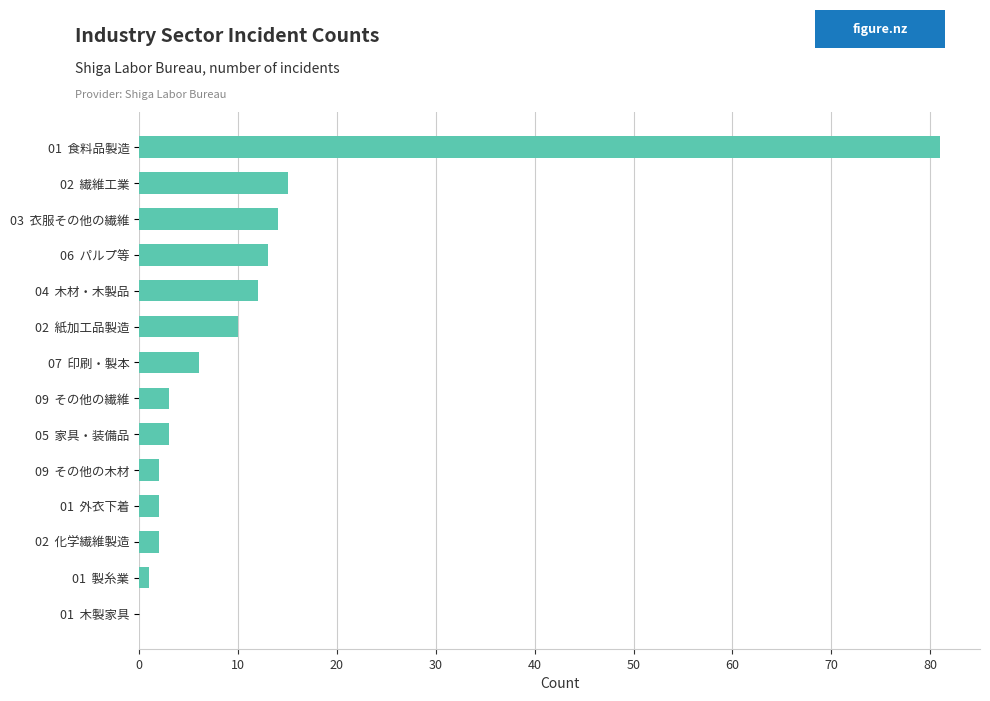

What is the change in value from 02  化学繊維製造 to 02  繊維工業?

+13